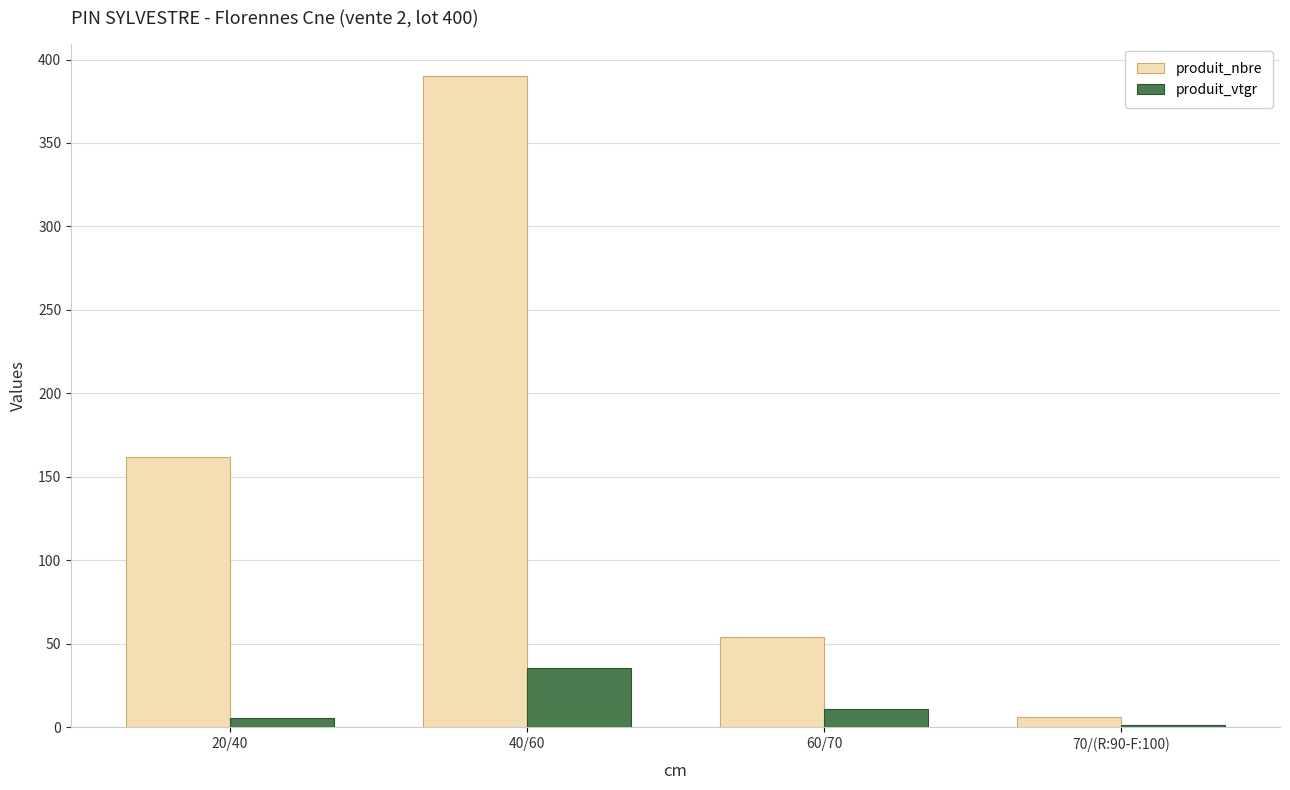

Which label corresponds to the largest value in the chart?

40/60